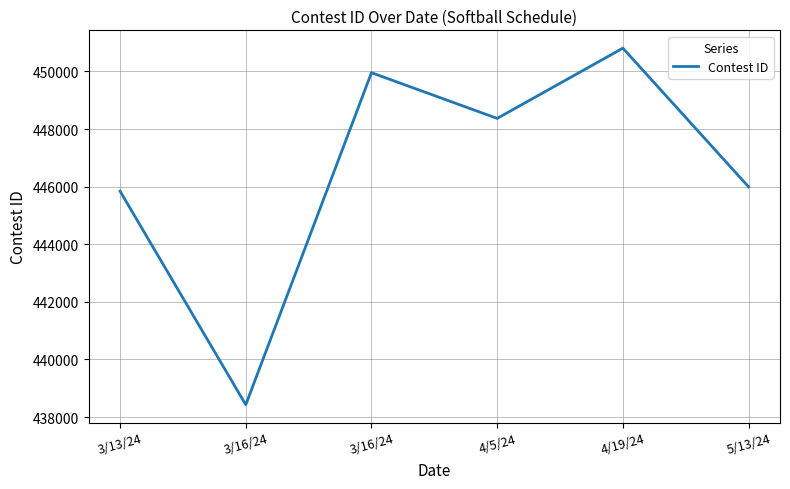

How many values are below 448371?

3